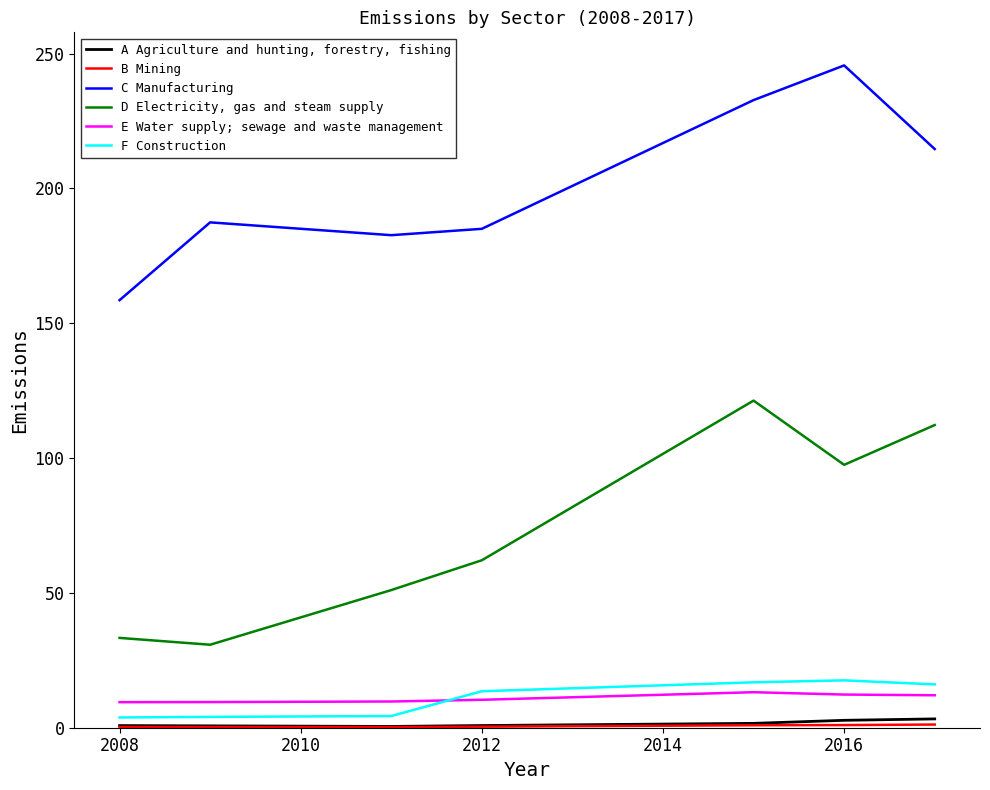

Which series has the largest total across all categories?

C Manufacturing